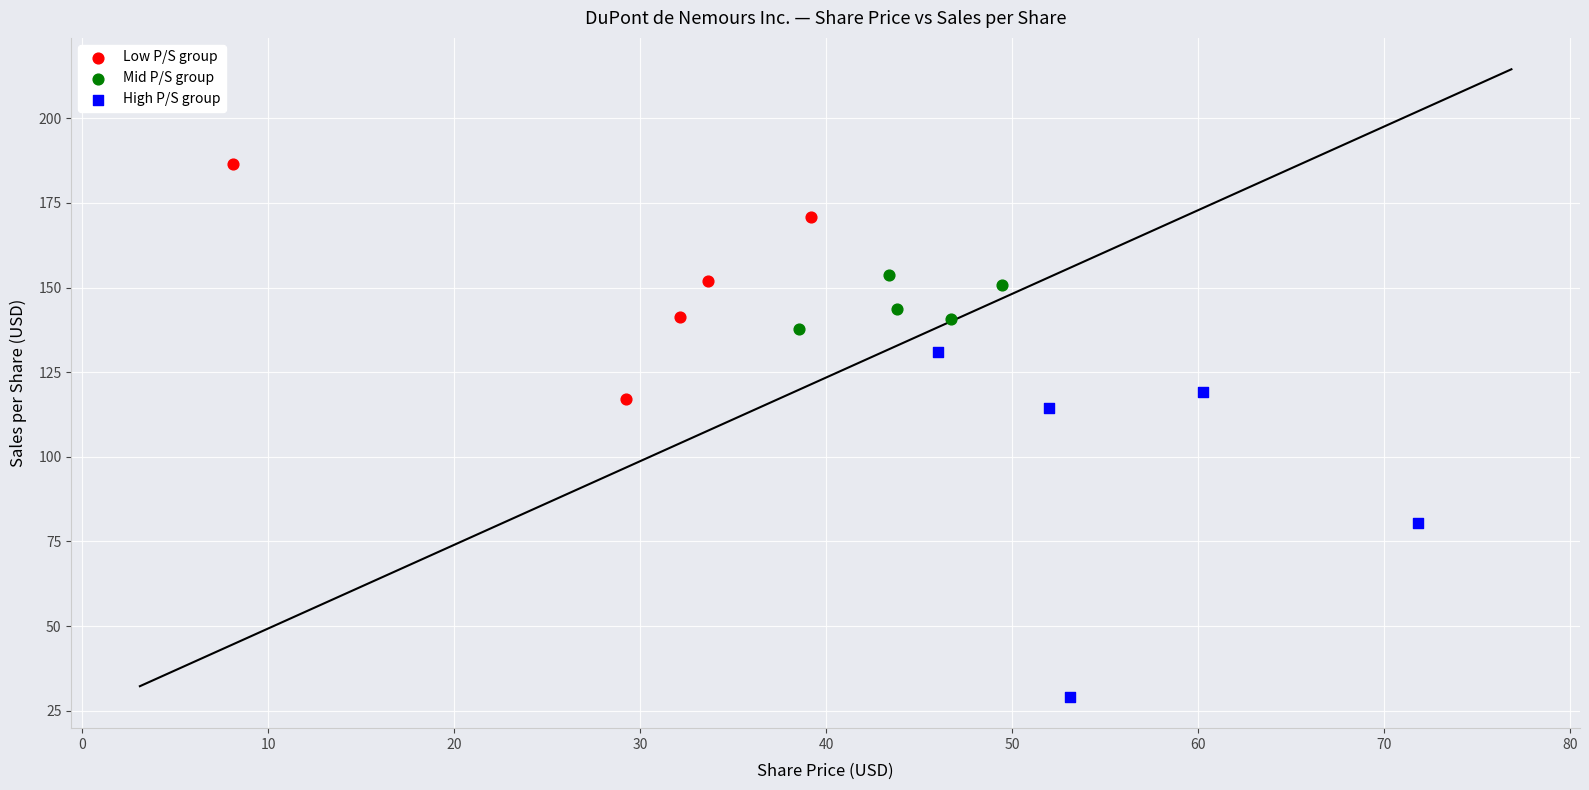

Which series reaches the minimum Y coordinate?

High P/S group